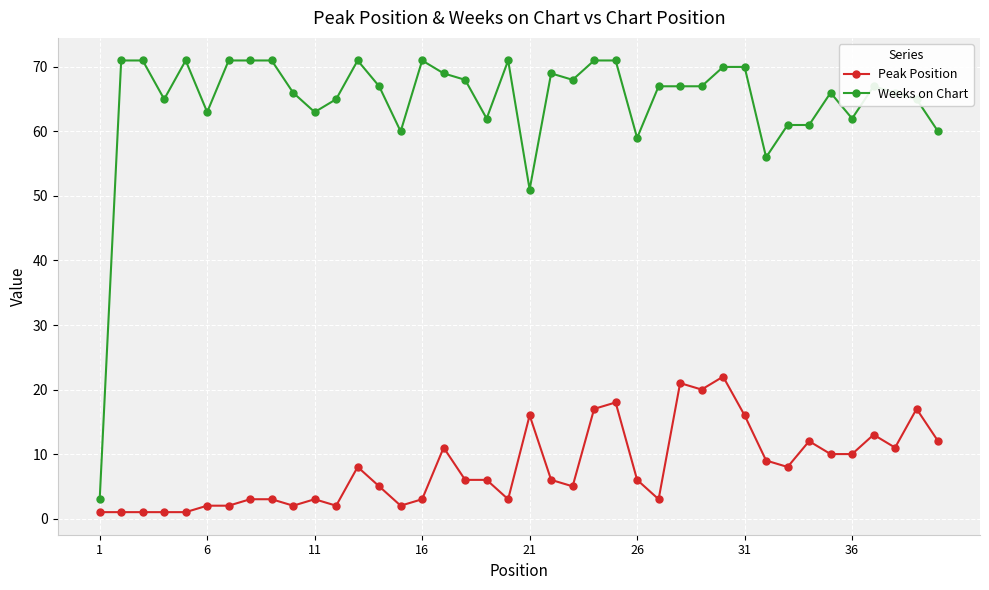

Which series has the widest spread of values?

Weeks on Chart